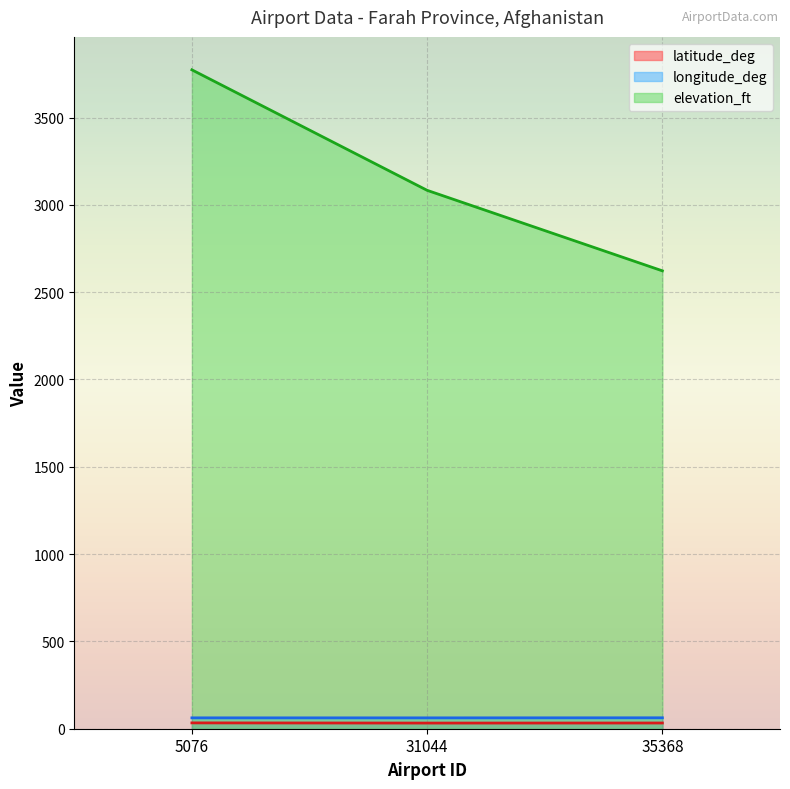

What is the difference between the highest and lowest values at 35368?

2589.3